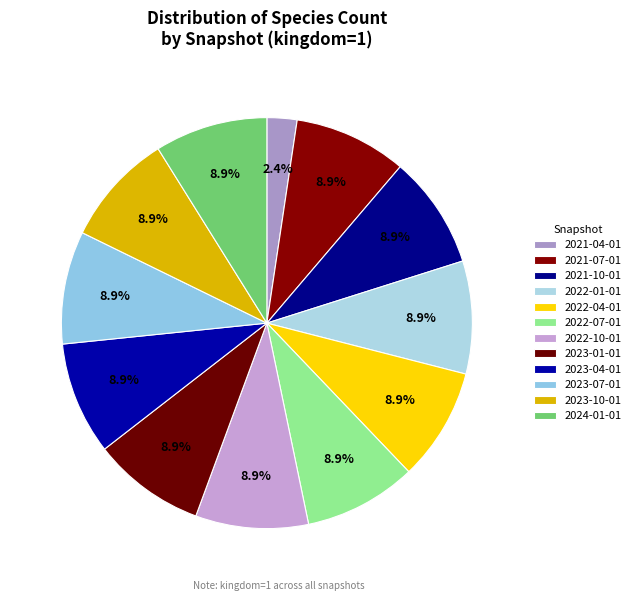

Count the number of slices in the pie.

12